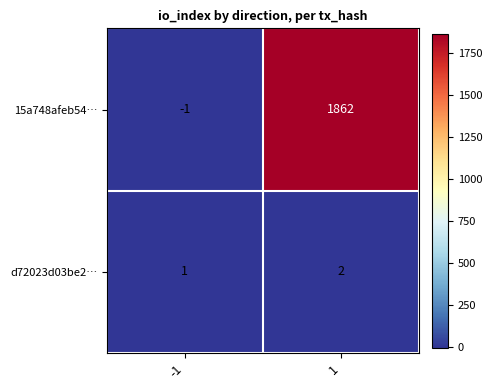

Which series changed the most between -1 and 1?

15a748afeb54…